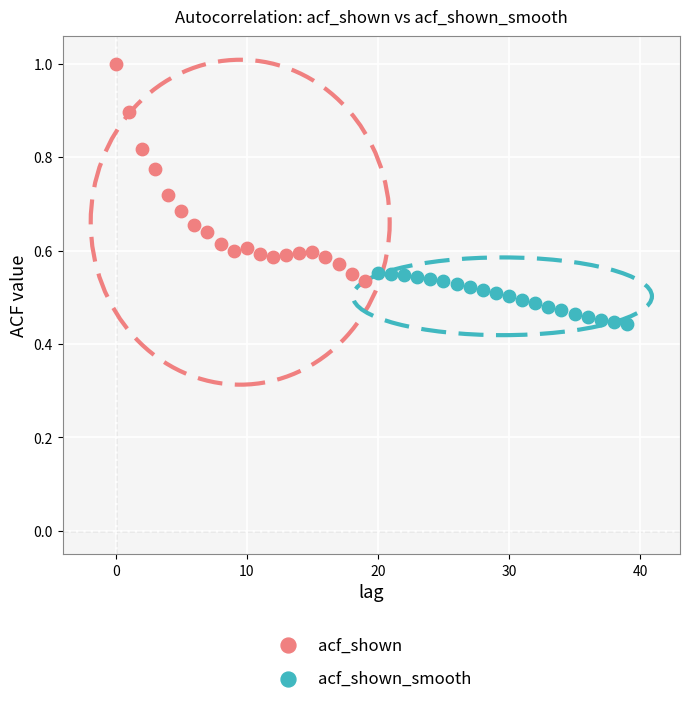

Which series contains the highest Y value?

acf_shown